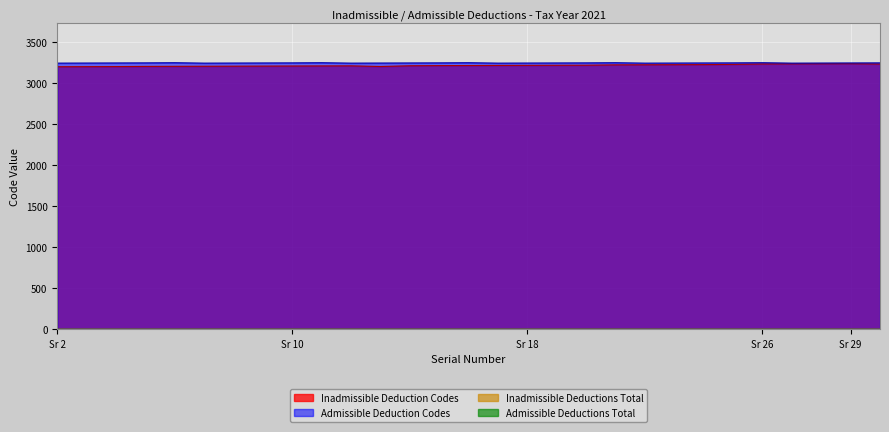

The Admissible Code series shows 811 at 22. True or false?

False